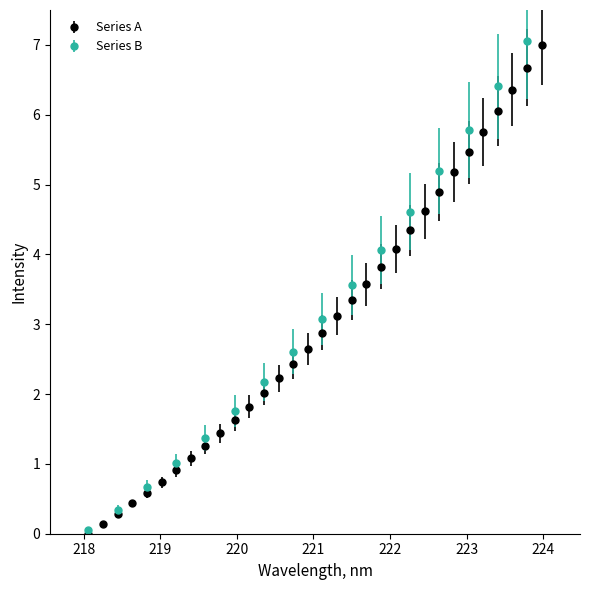

What is the label of the 14th point from the right?

221.4993